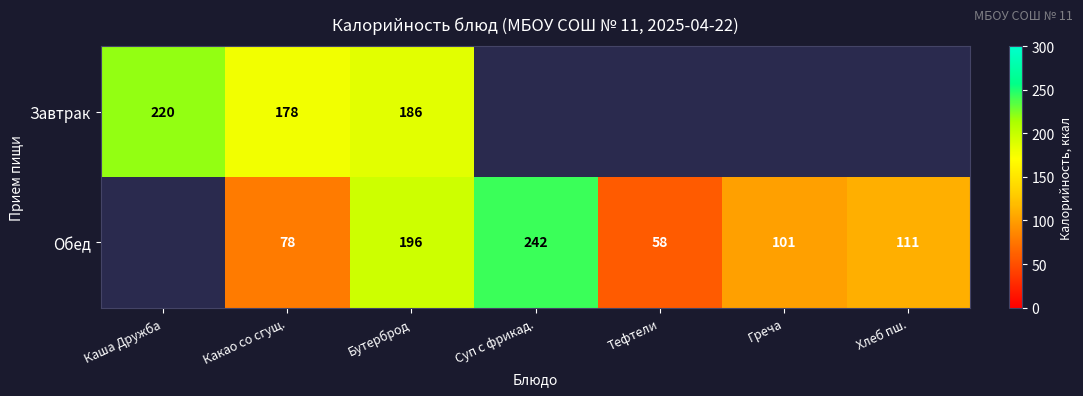

Rank the series at Какао со сгущ. from lowest to highest value.

Обед, Завтрак